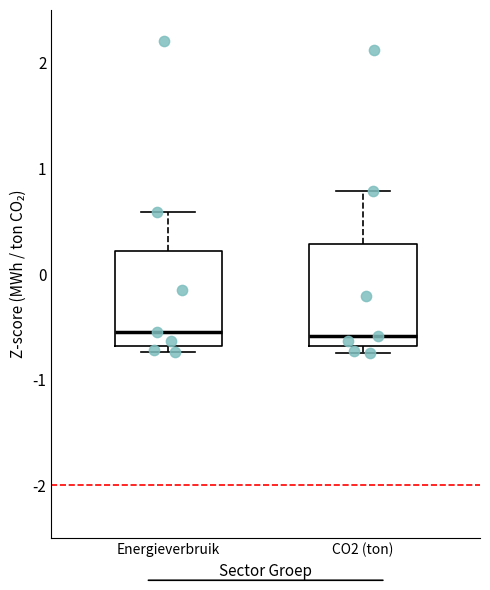

Reading left to right, read every box against the y-axis: the position of its median line, the range the box covers, and the ends of its whiskers. The values are not printed on the chart, so give them approximately, as read against the axis.

Energieverbruik: median -0.5, box -0.7 to 0.2, whiskers -0.7 (just below the box's lower edge) to 0.6
CO2 (ton): median -0.6, box -0.7 to 0.3, whiskers -0.7 (just below the box's lower edge) to 0.8